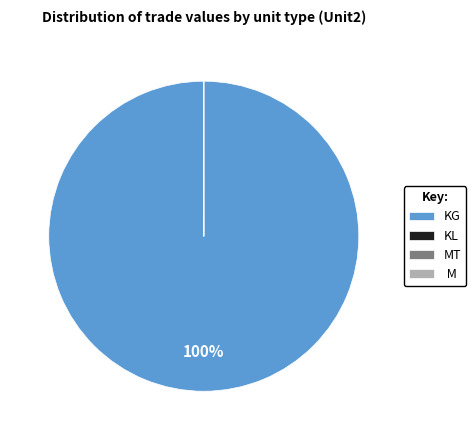

To the nearest percent, what is the average slice percentage?

25%